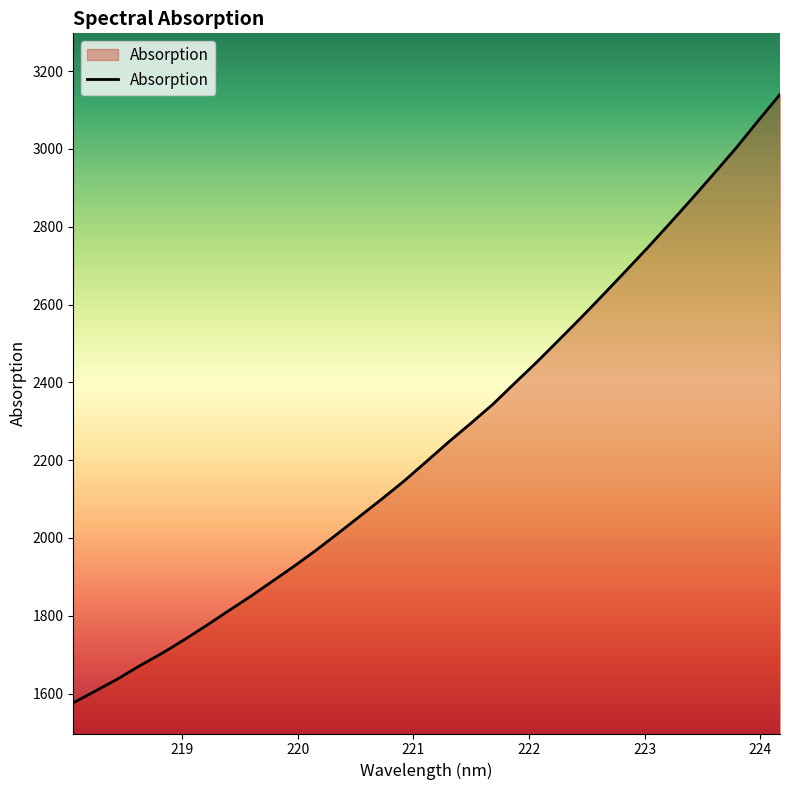

What is the smallest value displayed?

1576.1